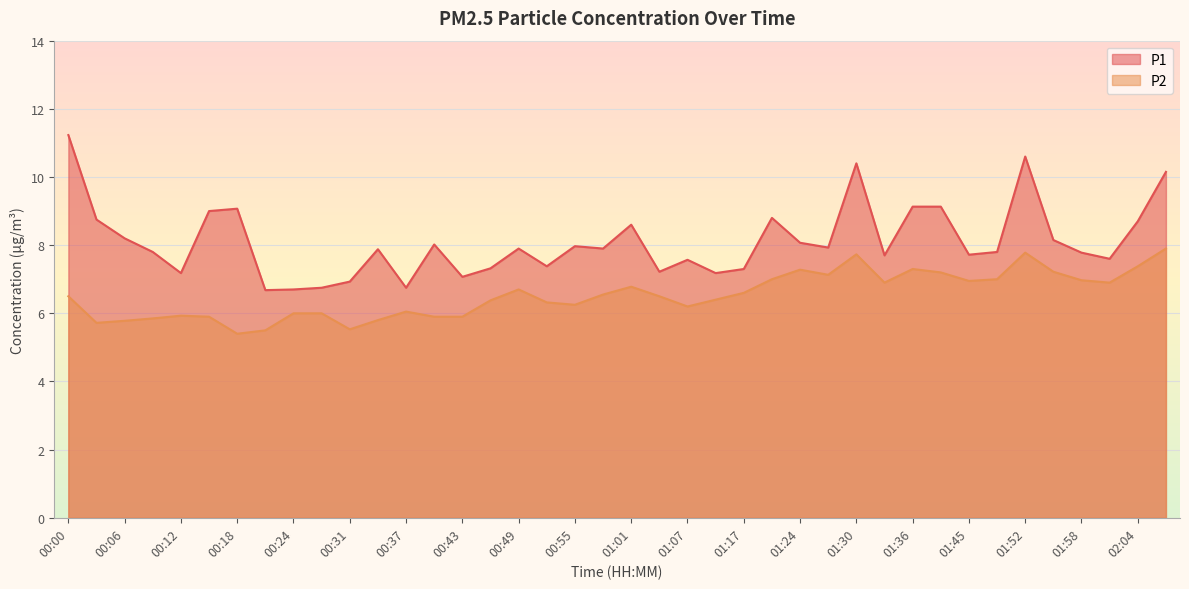

List the labels in order of P2 value, smallest first.

00:18, 00:21, 00:31, 00:03, 00:06, 00:34, 00:09, 00:15, 00:40, 00:43, 00:12, 00:24, 00:27, 00:37, 01:07, 00:55, 00:52, 00:46, 01:14, 00:00, 01:04, 00:58, 01:17, 00:49, 01:01, 01:33, 02:01, 01:45, 01:58, 01:21, 01:49, 01:27, 01:39, 01:55, 01:24, 01:36, 02:04, 01:30, 01:52, 02:07